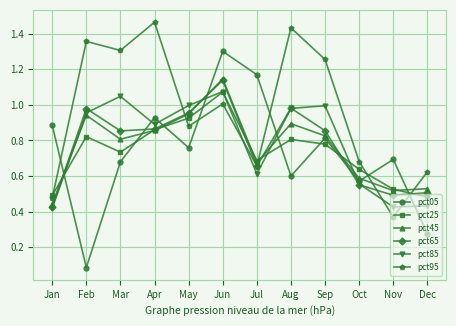

True or false: pct45 has a value of 0.8 at Oct.

False